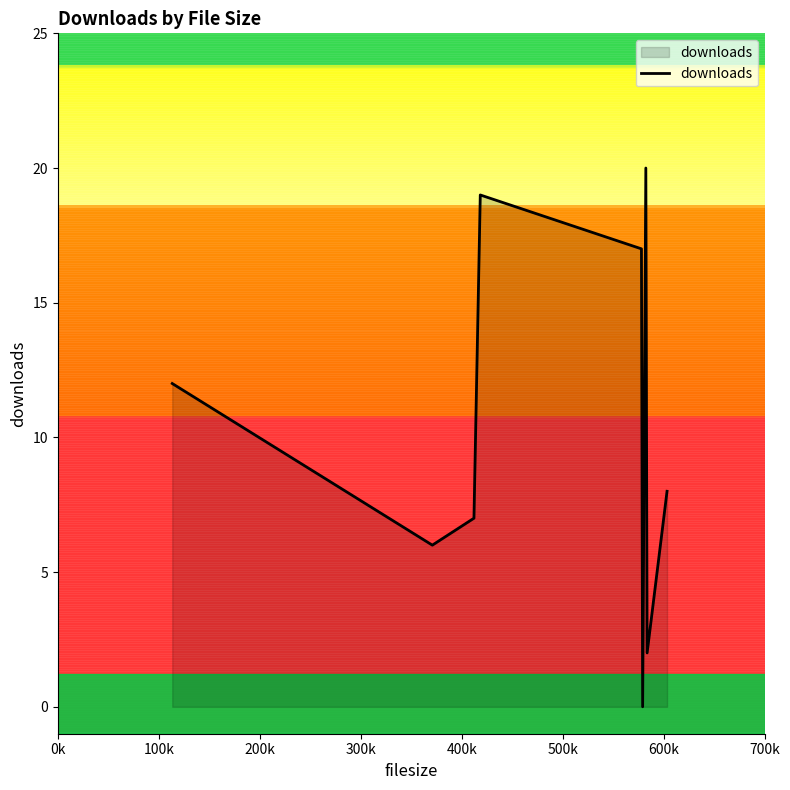

What is the difference between the maximum and minimum values?

20